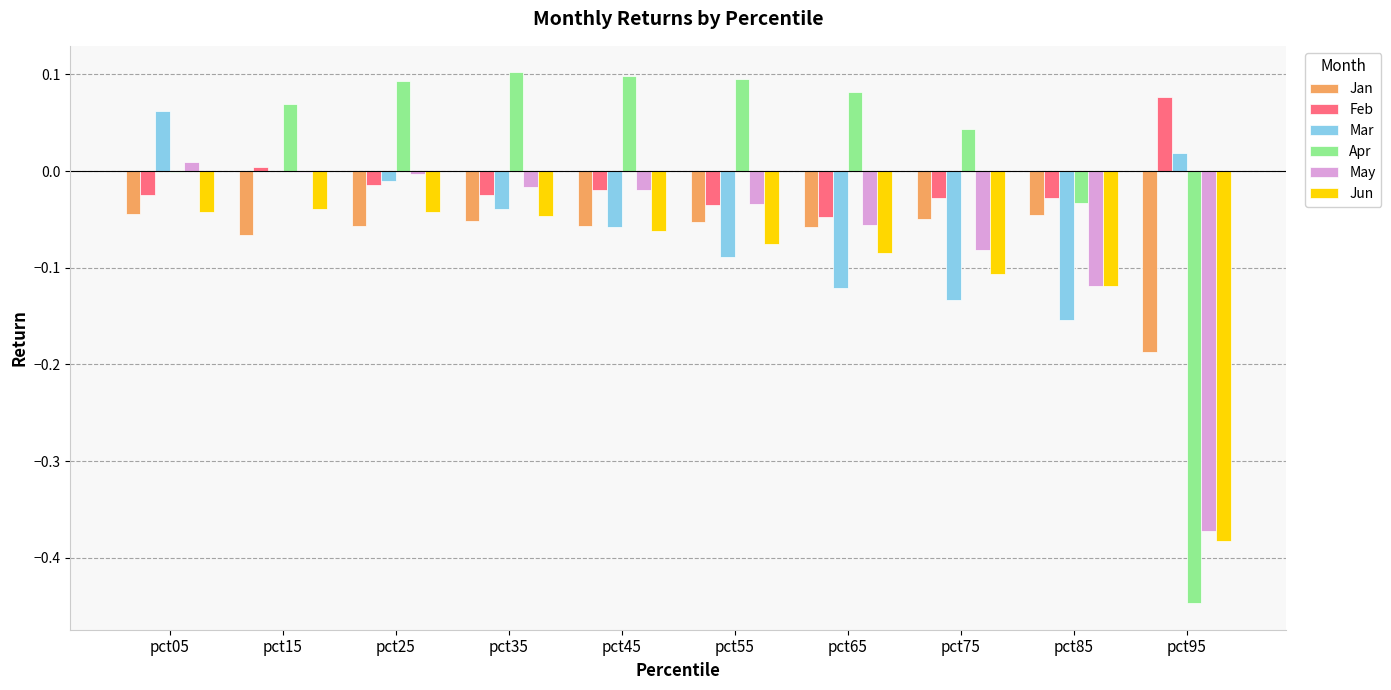

What are all the series names shown in the legend?

Jan, Feb, Mar, Apr, May, Jun